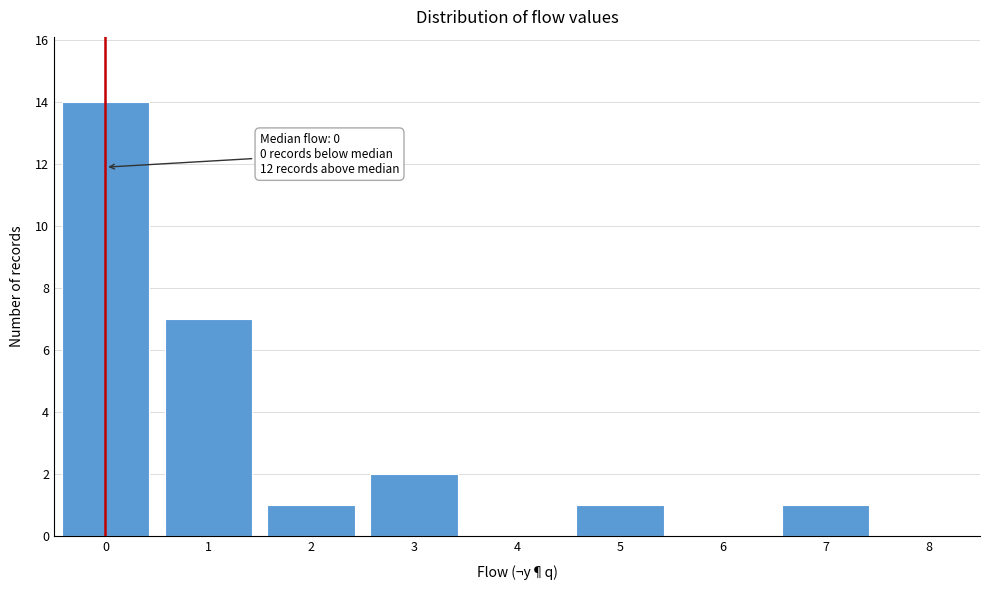

Over which range of the x-axis is the bar tallest?

-0.5 to 0.5